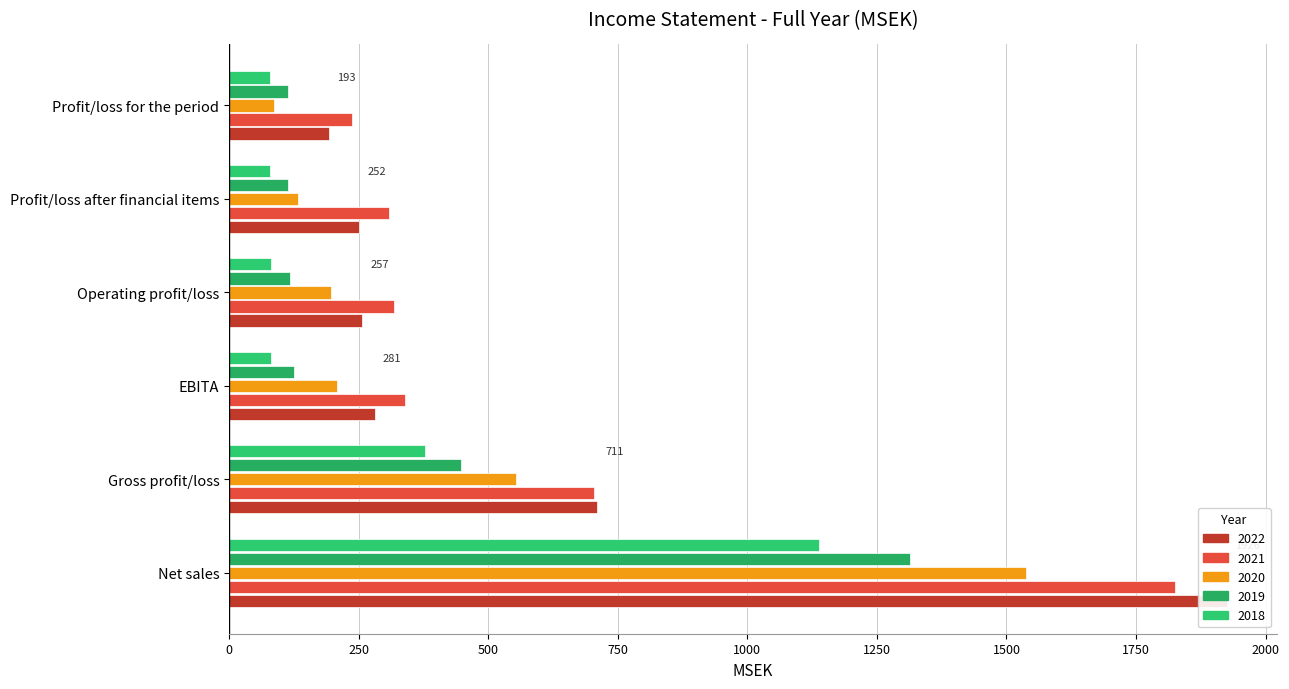

How many data points in 2018 are above 81?

4